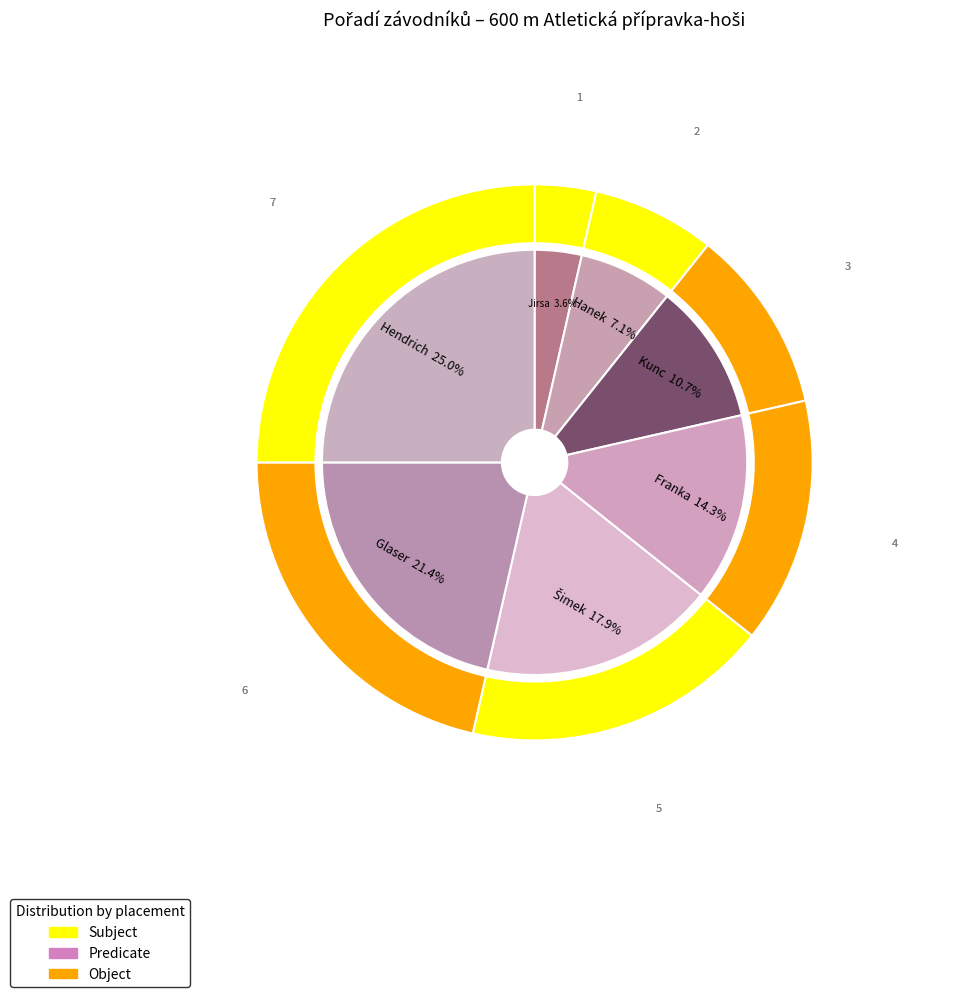

How many segments does this pie chart have?

7